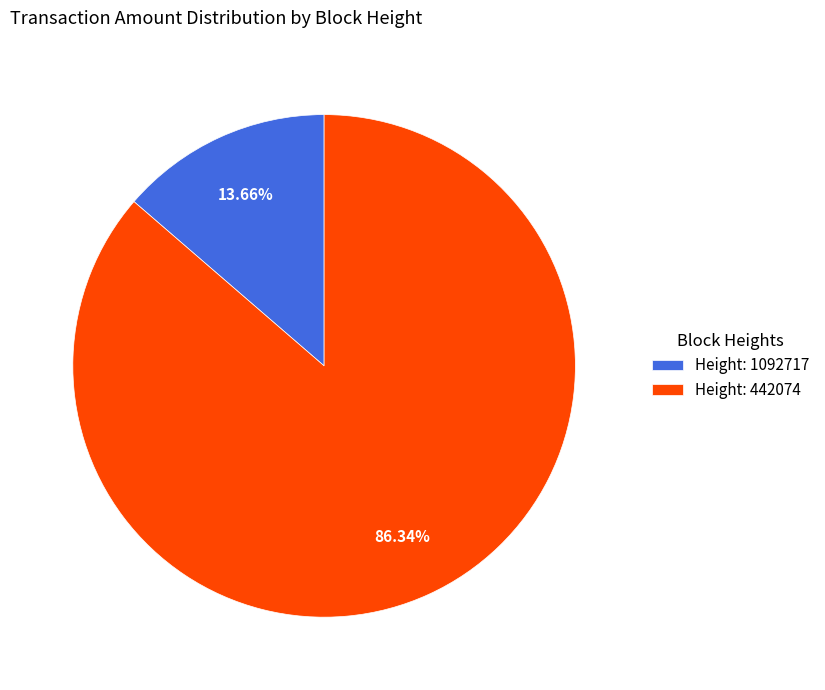

Rank the categories by value from highest to lowest.

Height: 442074, Height: 1092717